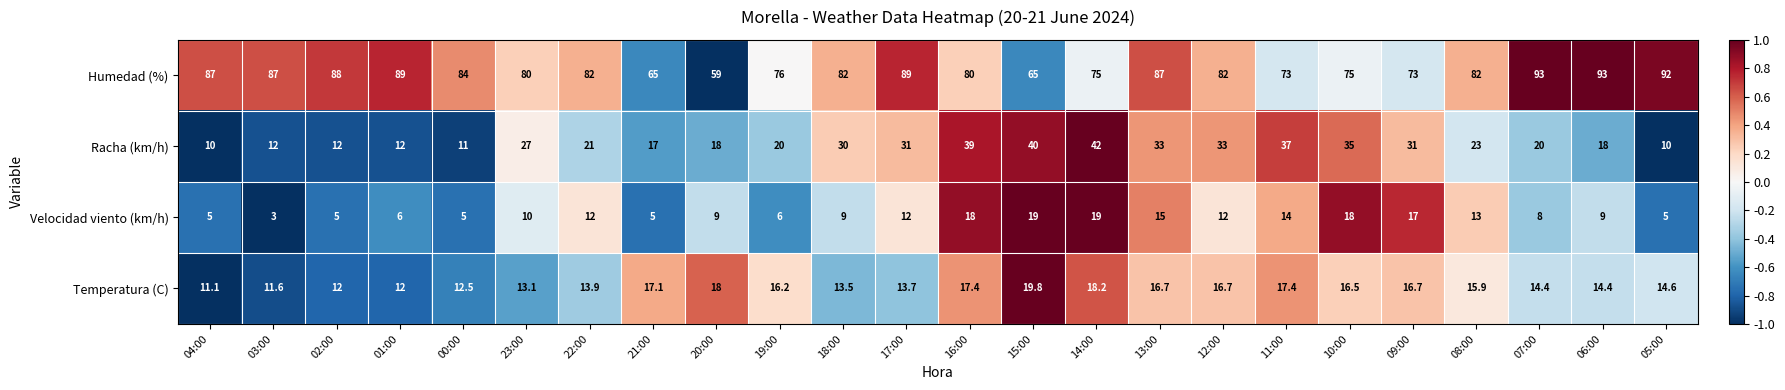

At which label is Racha (km/h) closest to 26?

23:00